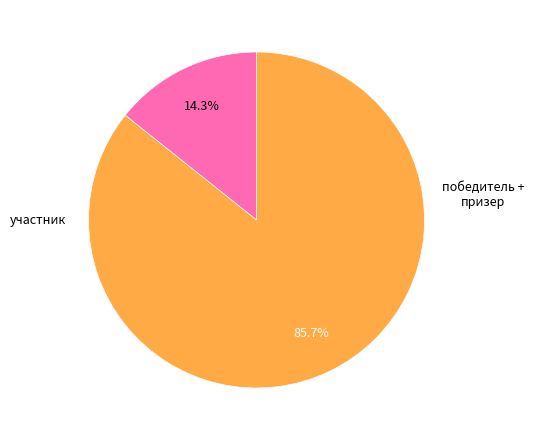

How many slices are in this pie chart?

2